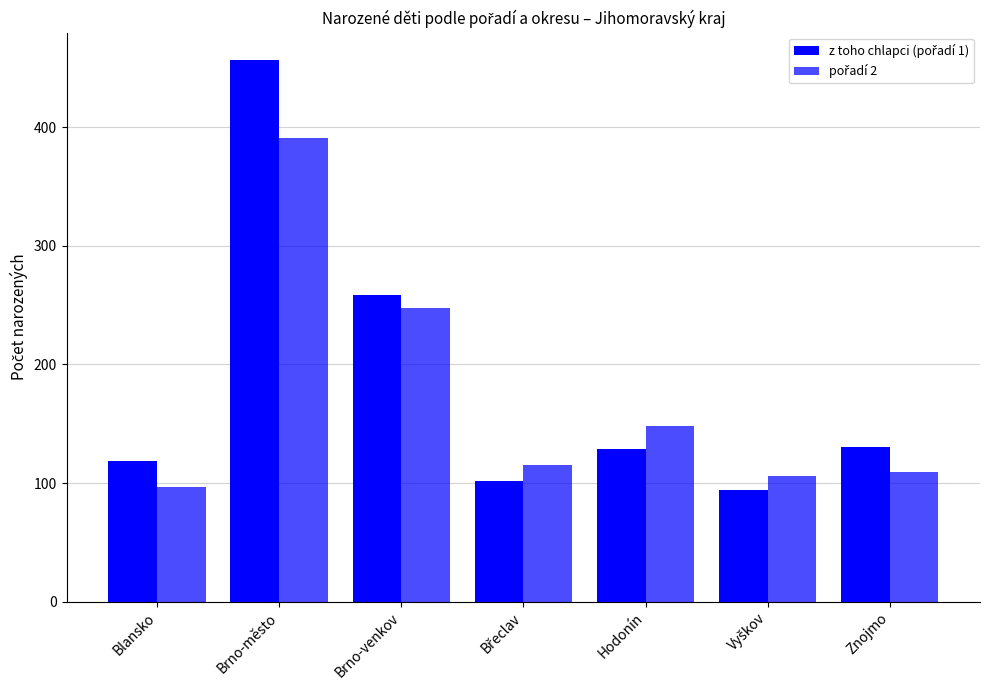

Where is pořadí 2 nearest to the value 244?

Brno-venkov